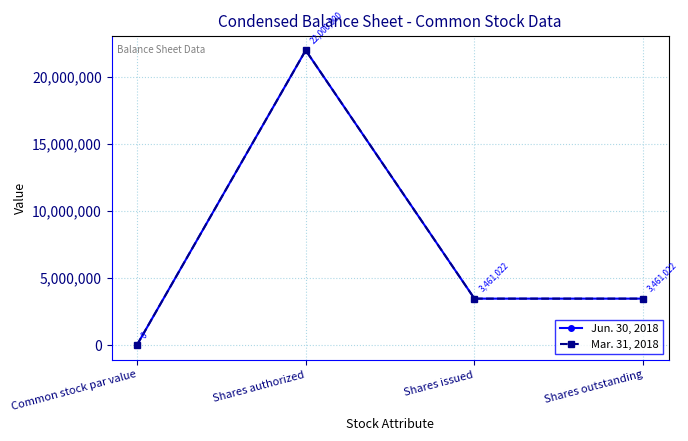

Does the chart display data point markers on the line(s)?

Yes